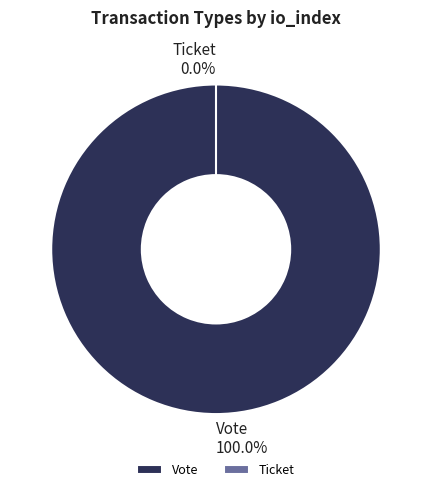

Rank the categories by value from highest to lowest.

Vote, Ticket